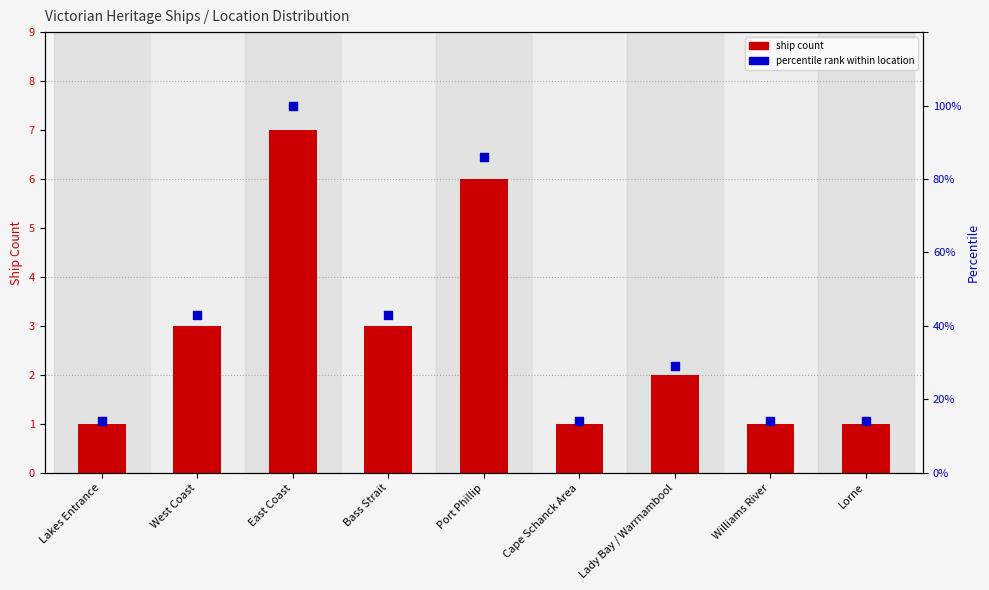

Which series reaches the maximum Y coordinate?

percentile rank within location